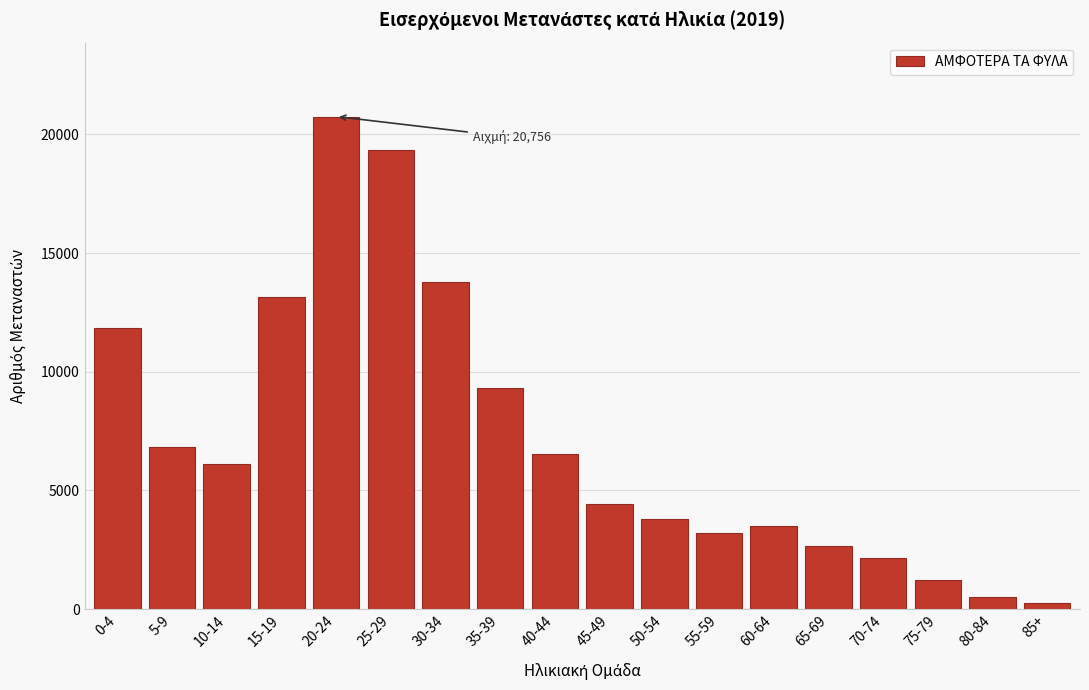

Reading right to left, transcribe all the data shown in this chart.

242	528	1240	2162	2656	3498	3222	3814	4407	6541	9319	13782	19339	20756	13168	6117	6815	11853